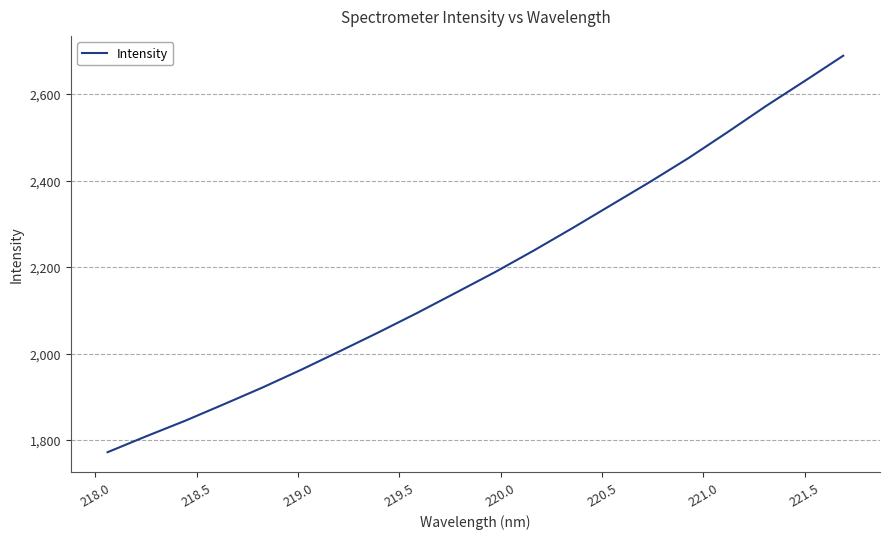

What is the greatest value displayed?

2688.6